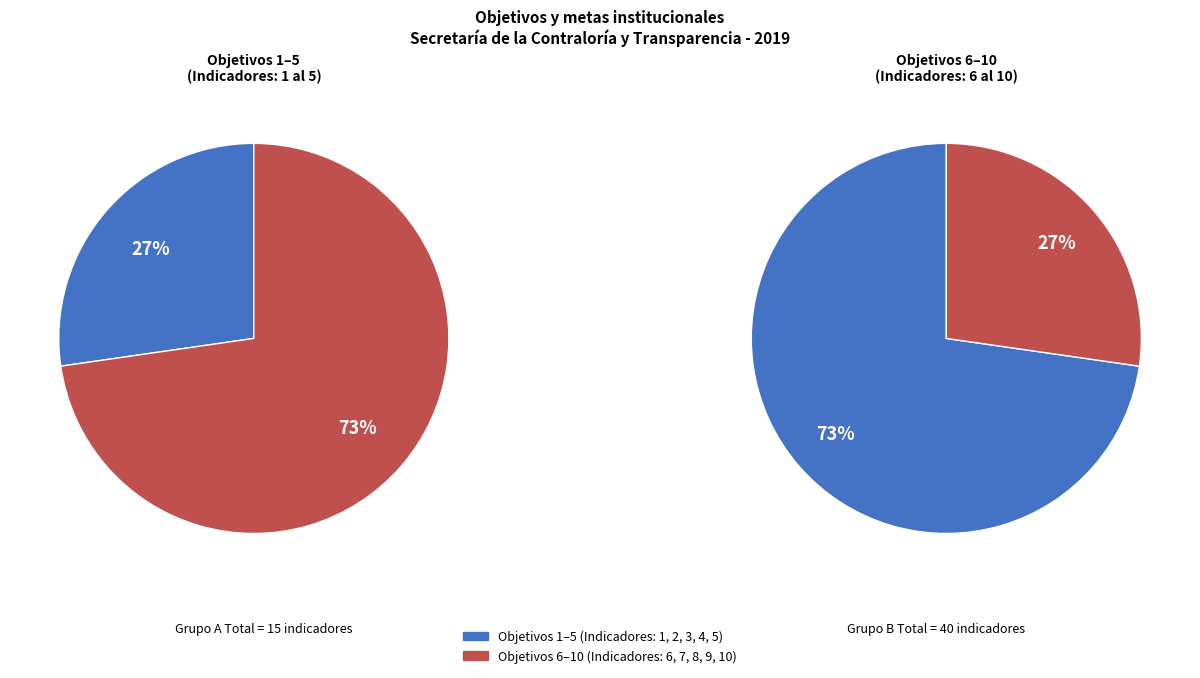

Is it true that Objetivo 4 is 16% of the pie?

False